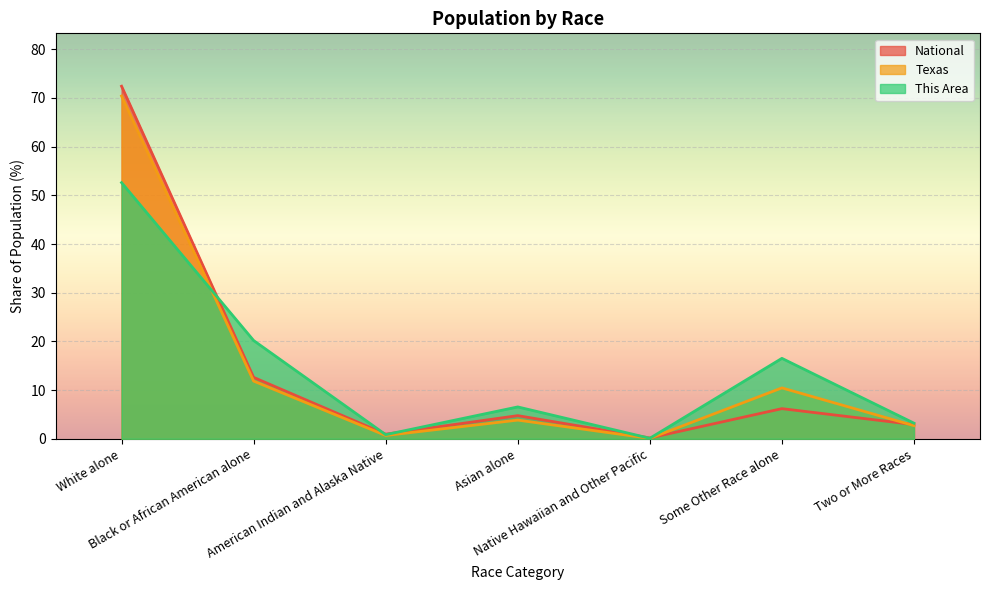

True or false: Texas has a value of 2.7 at Two or More Races.

True